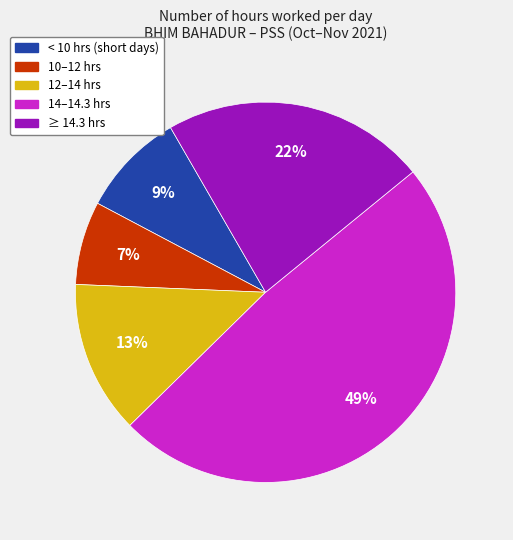

To the nearest percent, what is the average slice percentage?

20%